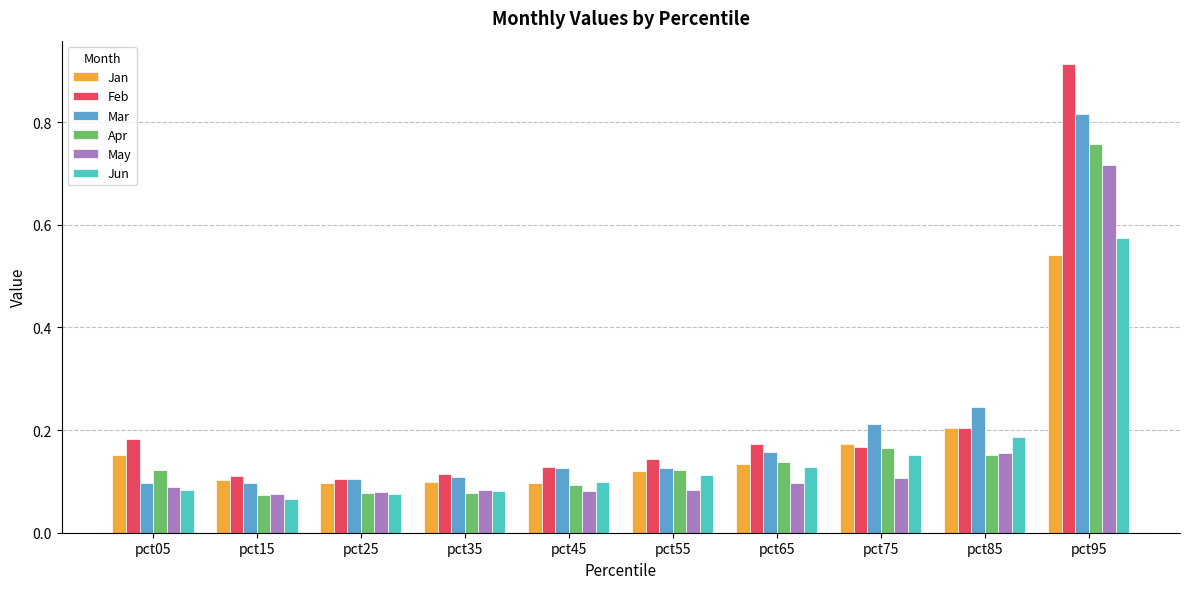

Which label corresponds to the smallest value in the chart?

pct15